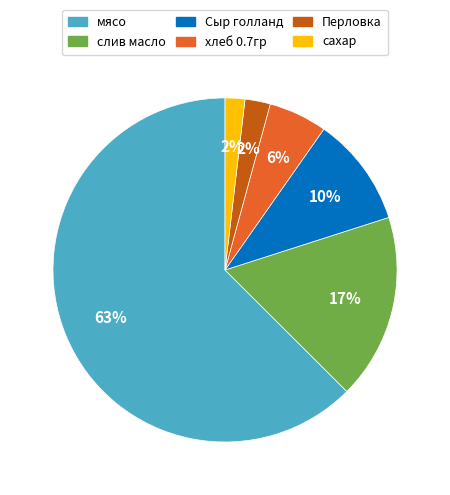

Is there a majority slice in this chart?

Yes